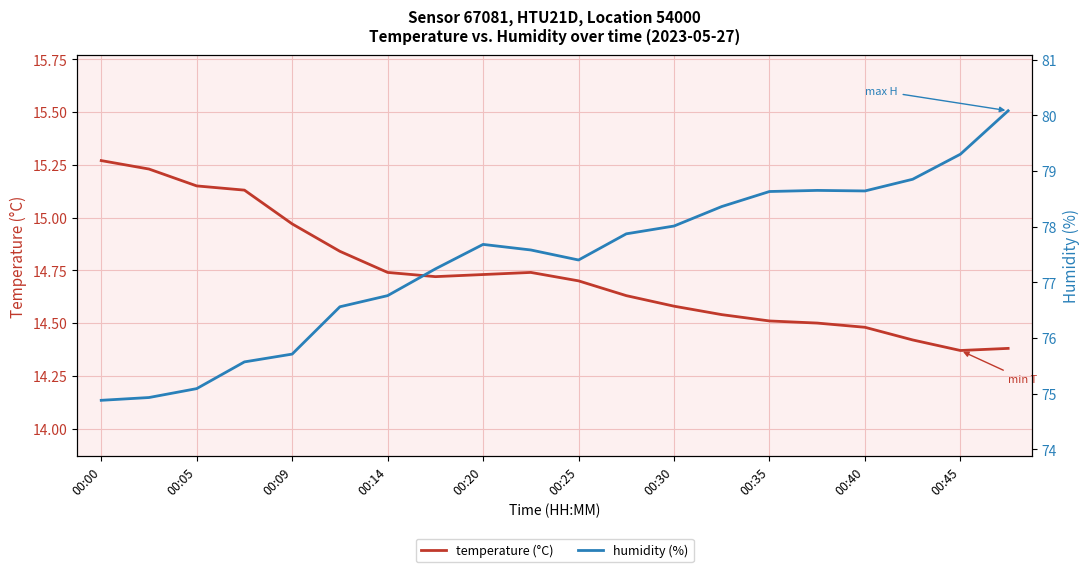

True or false: humidity (%) has a value of 19.1 at 00:35.

False